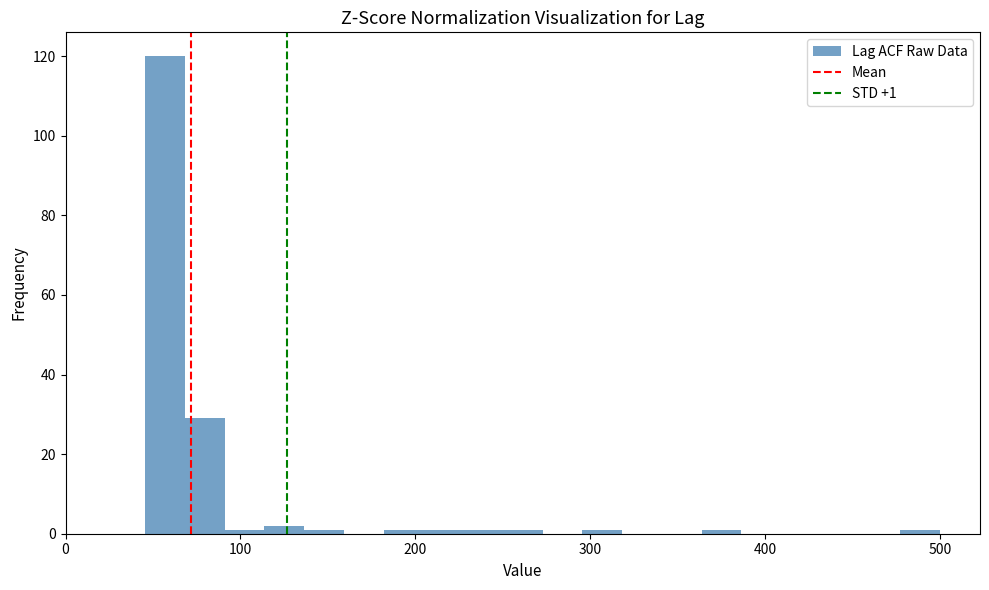

Around what value on the x-axis is the tallest bar? Give the approximate position of its centre, as read against the axis.

60